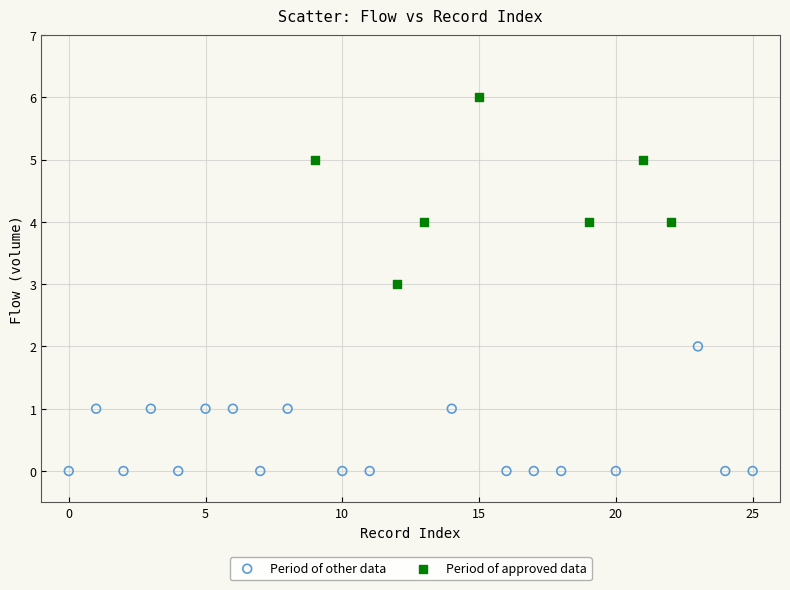

Which series has the widest spread of Y values?

Period of approved data